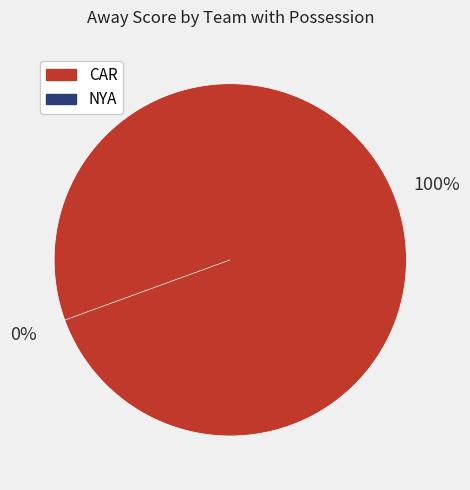

To the nearest percent, what portion does CAR represent?

100%